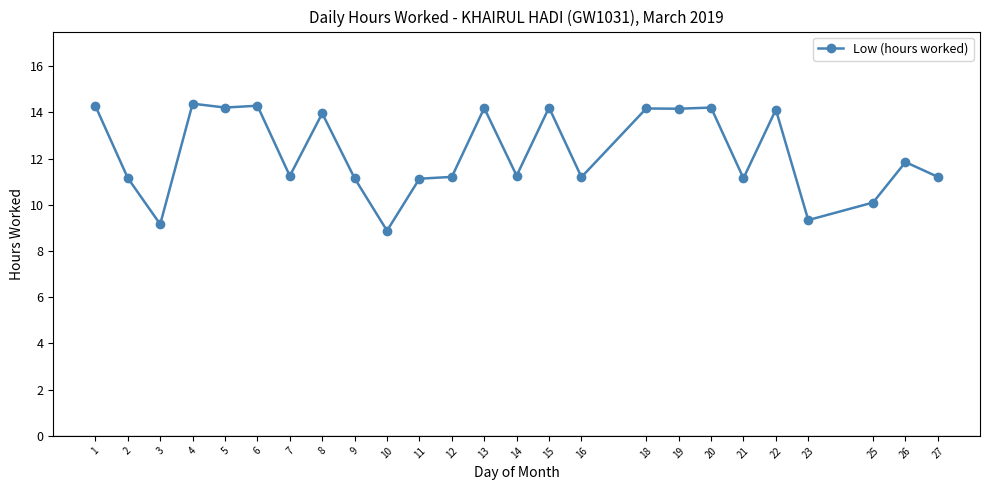

At which category does the data reach its first local peak?

4